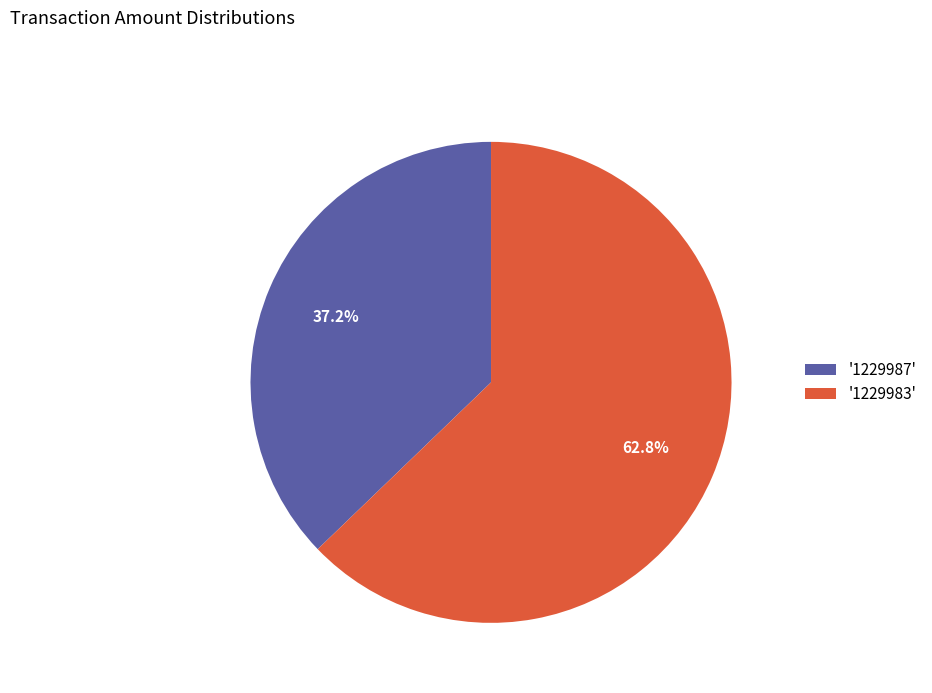

What percentage do '1229987' and '1229983' together represent?

100.0%